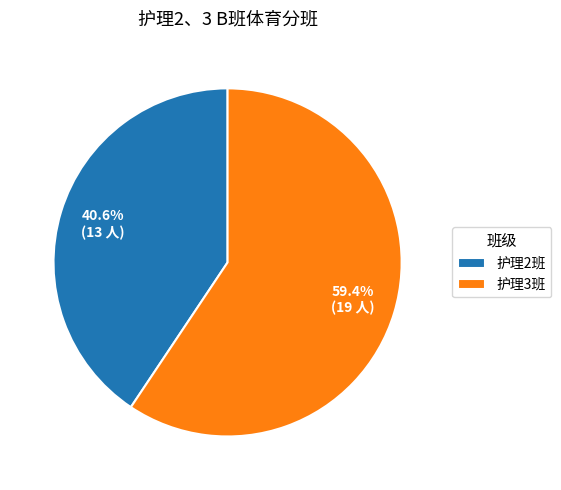

Which slice is the smallest?

护理2班